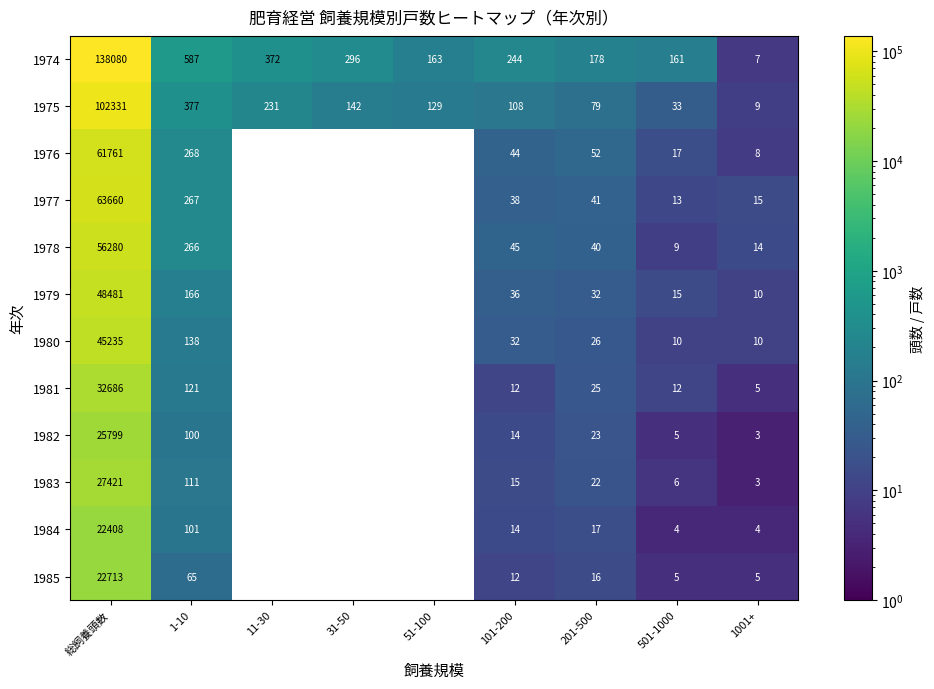

At which category is the sum across all series the highest?

総飼養頭数